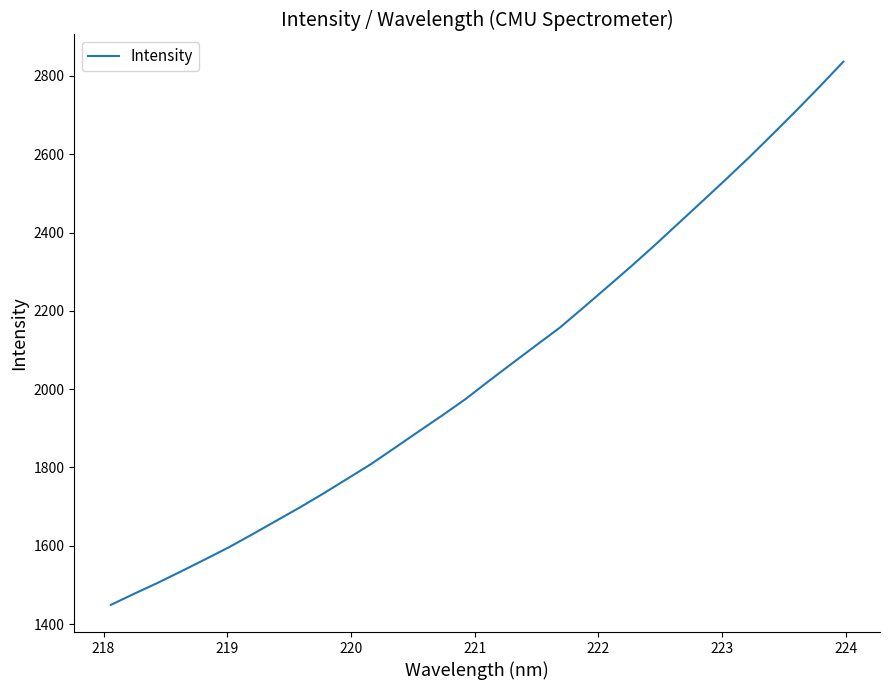

What is the greatest value displayed?

2836.6